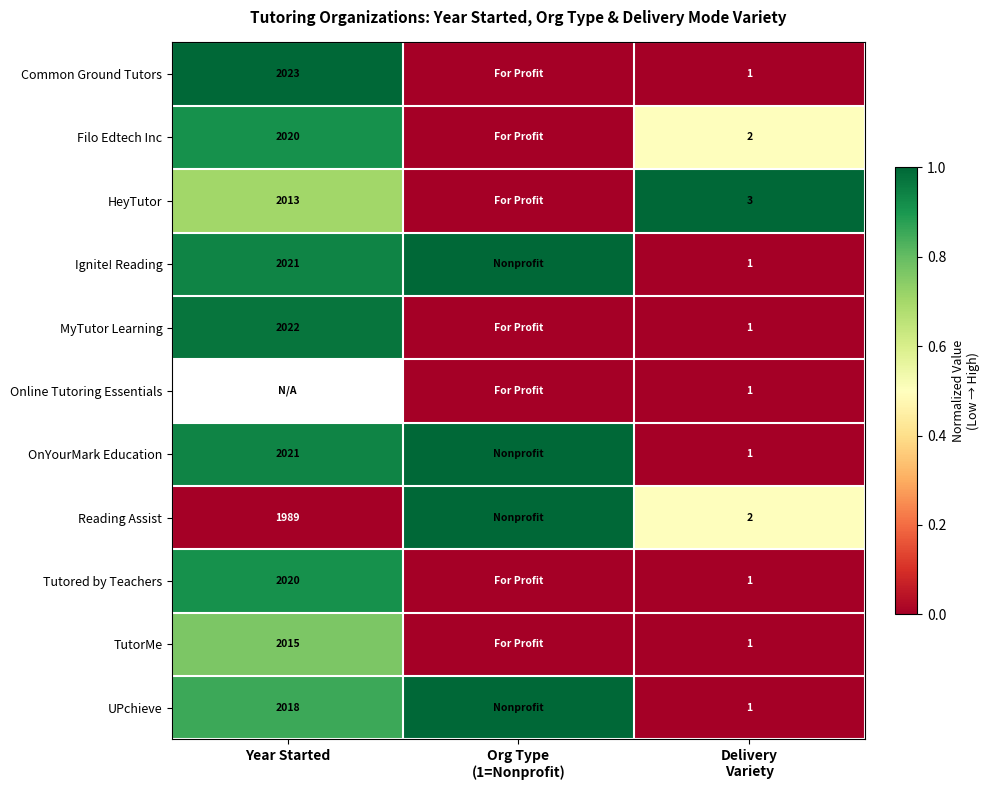

The Tutored by Teachers series shows 3153 at Year Started. True or false?

False